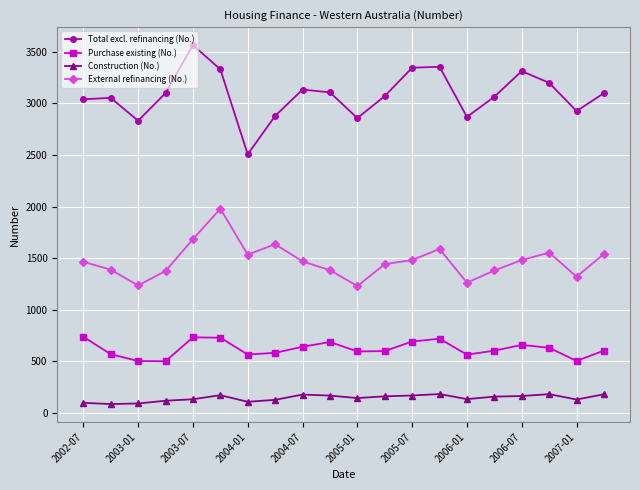

True or false: Construction (No.) has more than 2 points higher than both neighbors.

True